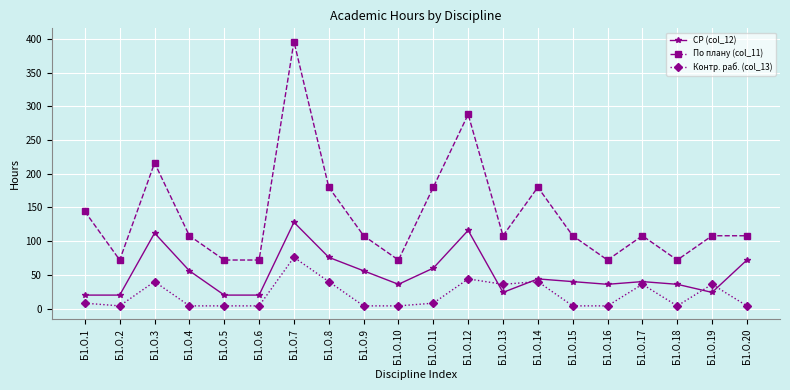

What is the spread (max minus min) of values at Б1.О.4?

104